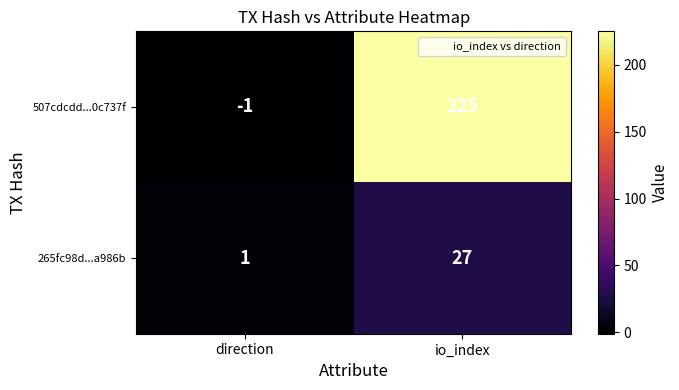

Rank the series at io_index from highest to lowest value.

507cdcdd...0c737f, 265fc98d...a986b